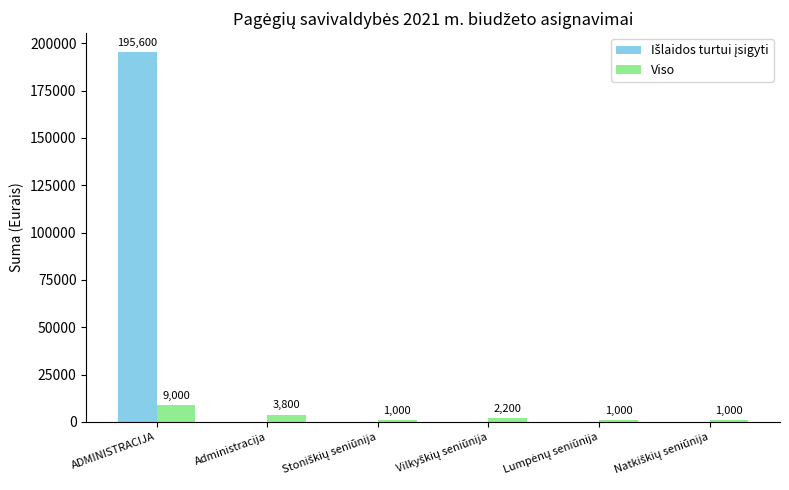

Count the number of categories in the chart.

6